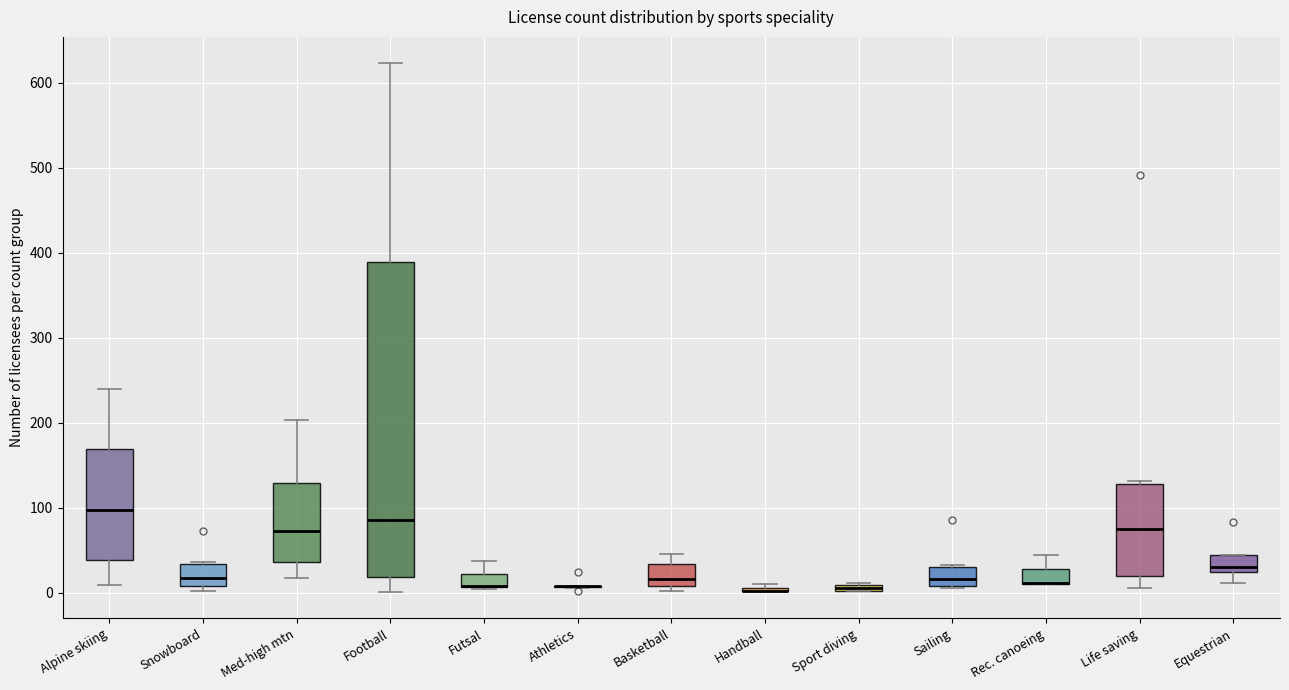

Where does the upper whisker of the box for Futsal end on the y-axis? The values are not printed on the chart, so give them approximately, as read against the axis.

40